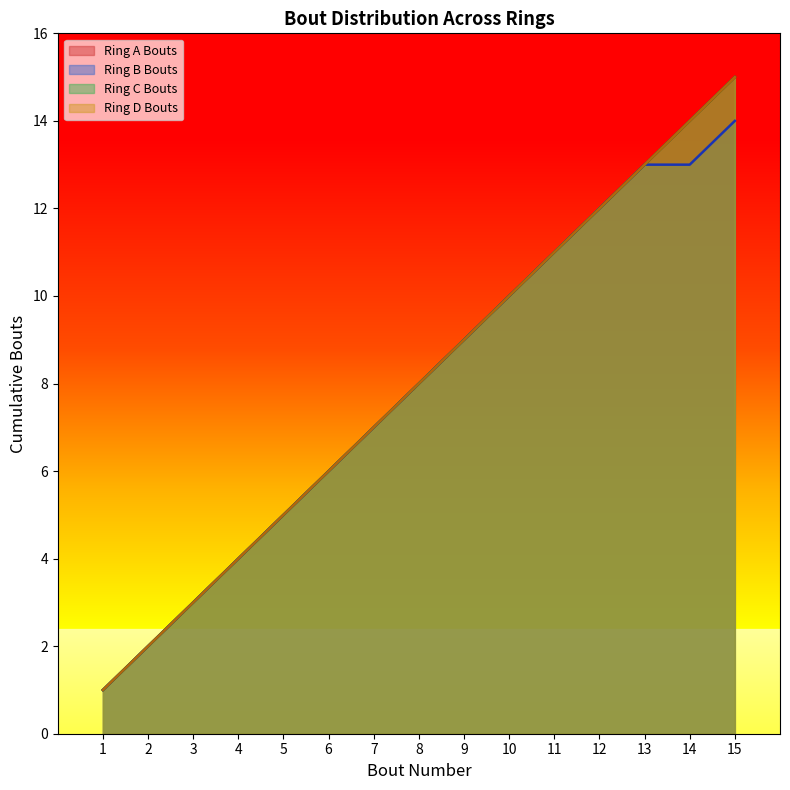

How many data points does each series have?

15